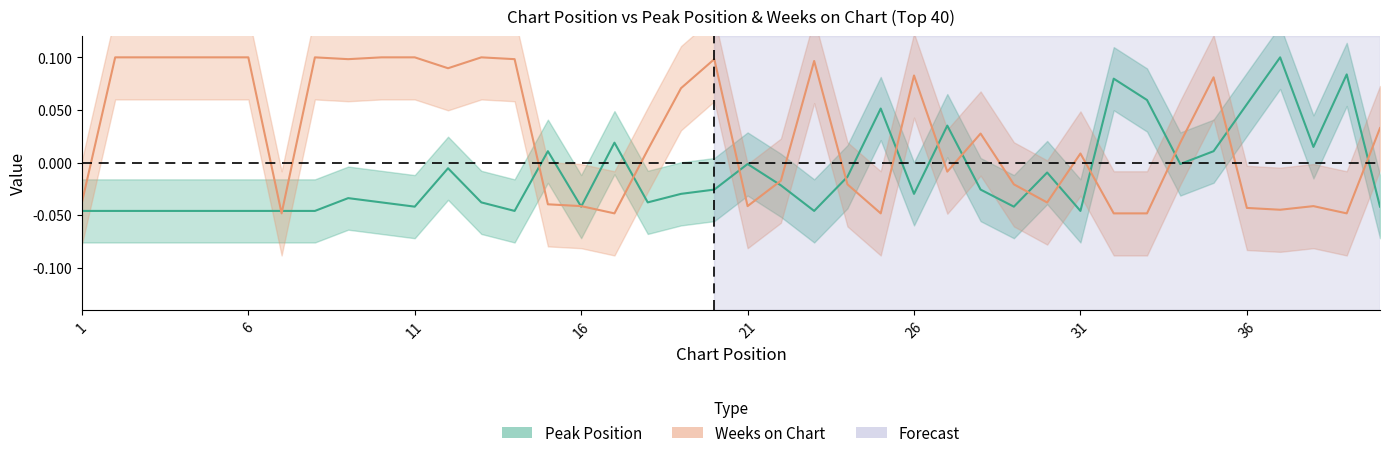

What is the total value across all series at 11?

0.1